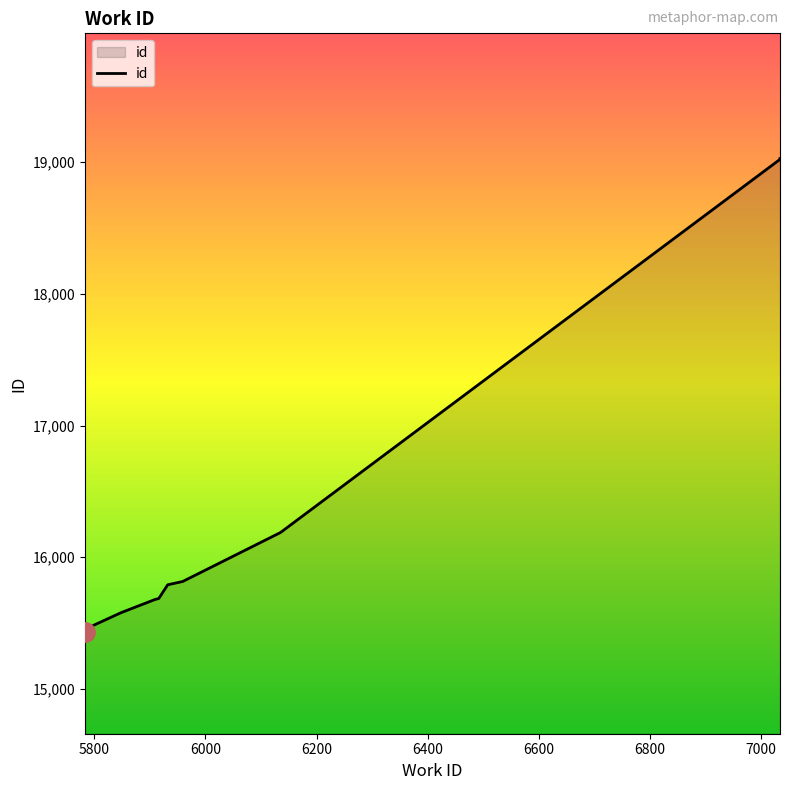

What is the sum of all values?

163666